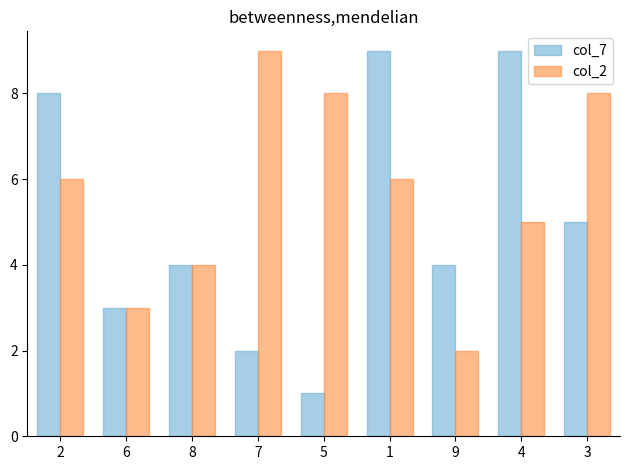

What are all the series names shown in the legend?

col_7, col_2